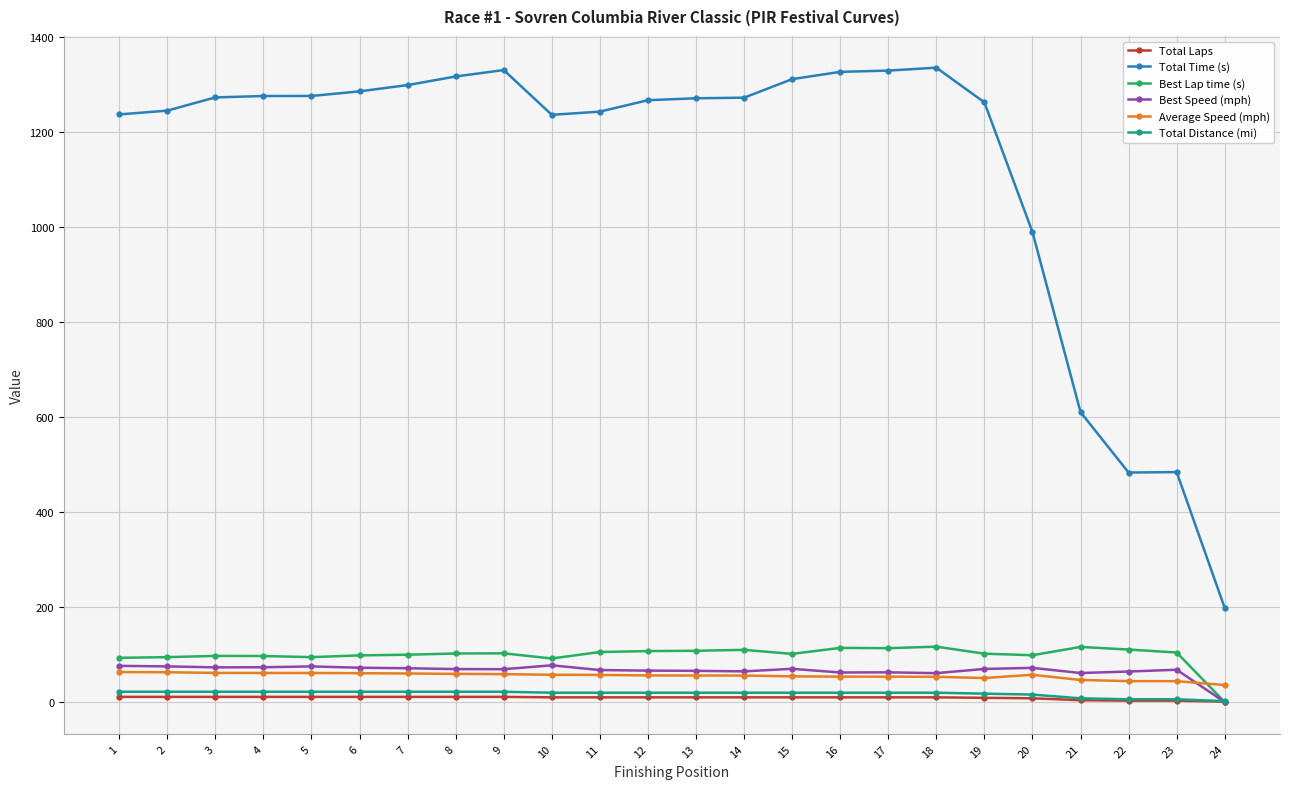

The value of Best Speed (mph) at 19 is 69.8. True or false?

True